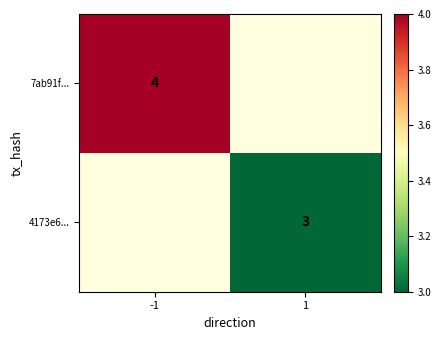

The value of 4173e6... at 1 is 2. True or false?

False